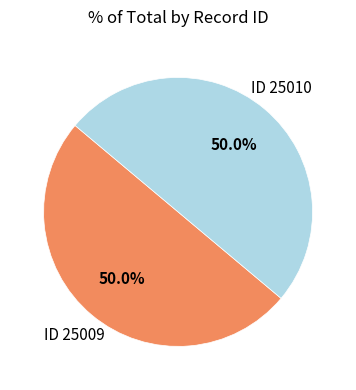

Do ID 25009 and ID 25010 together represent more than half of the pie?

Yes